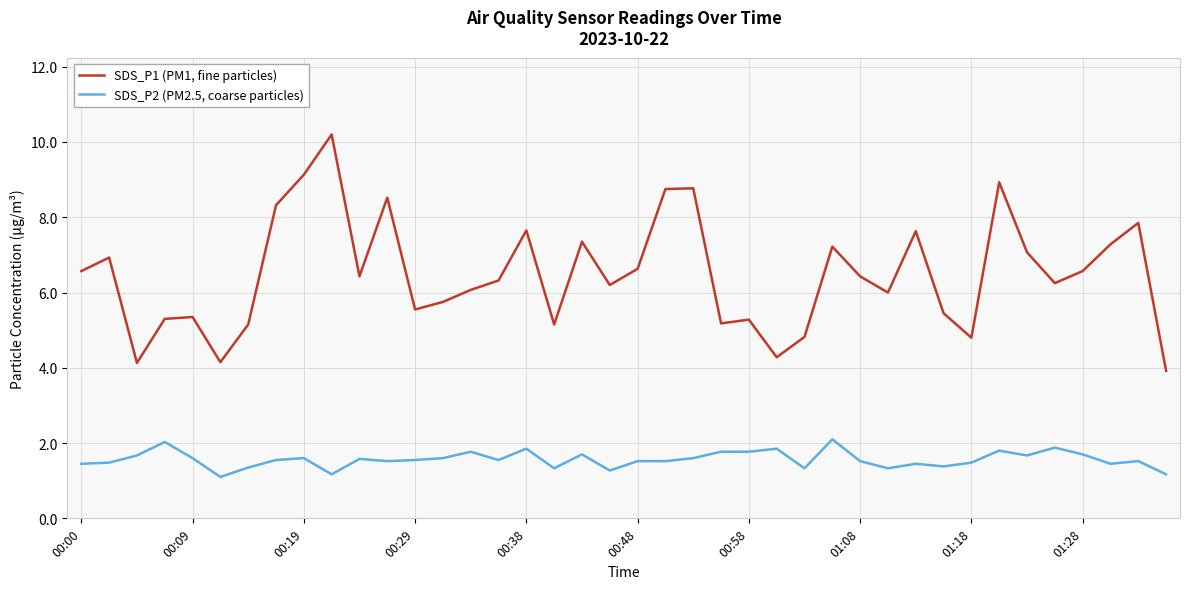

Which series has the largest total across all categories?

SDS_P1 (PM1, fine particles)